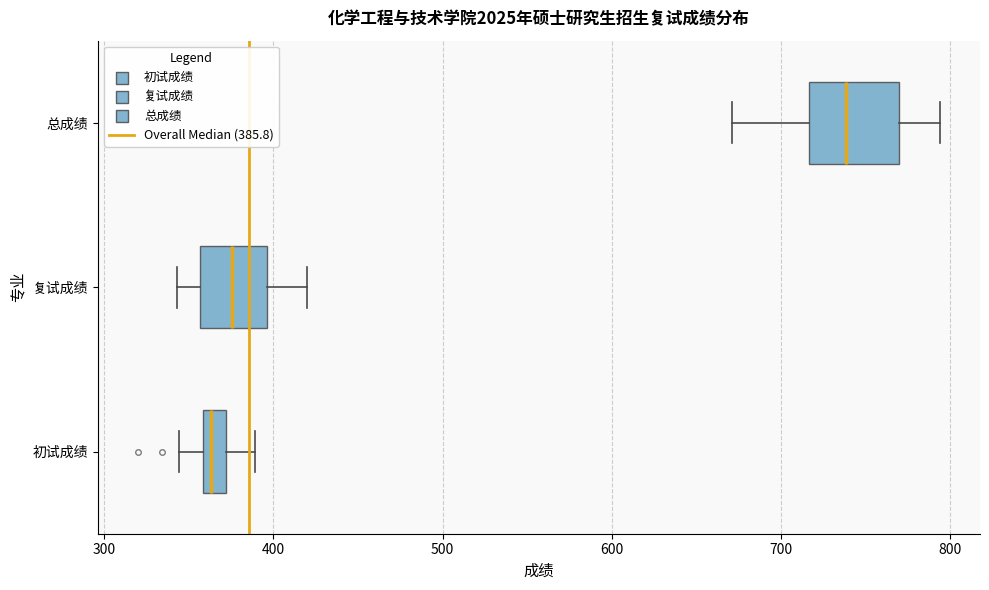

Which box has the furthest to the right median line?

总成绩